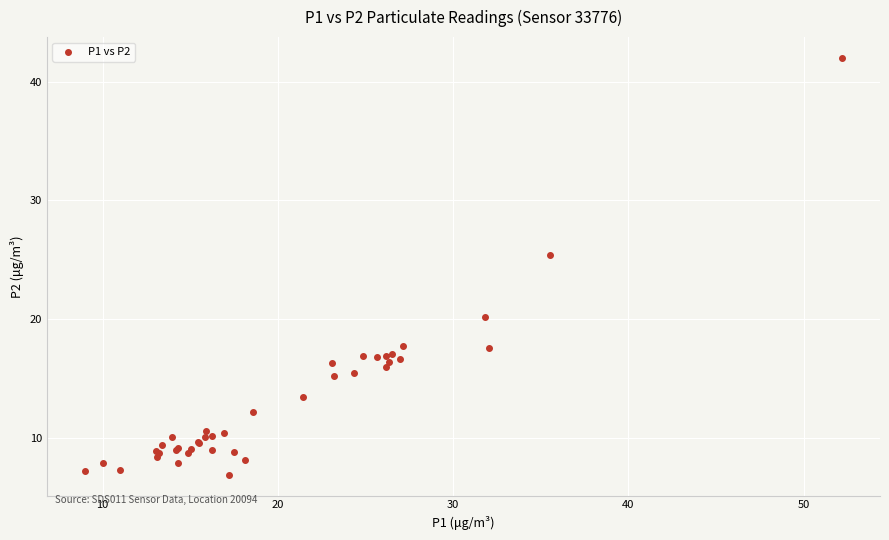

What Y value in the scatter plot is closest to 24?

25.4